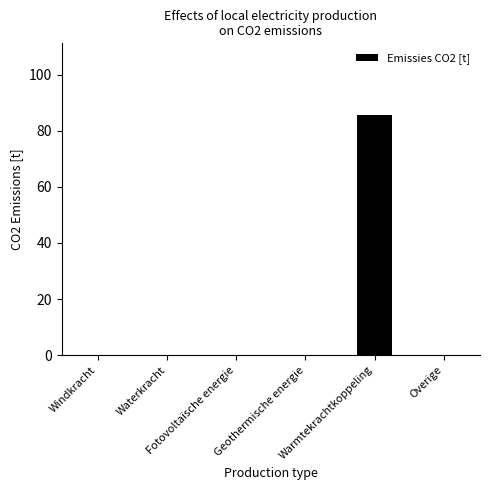

What is the sum of all values?

85.6